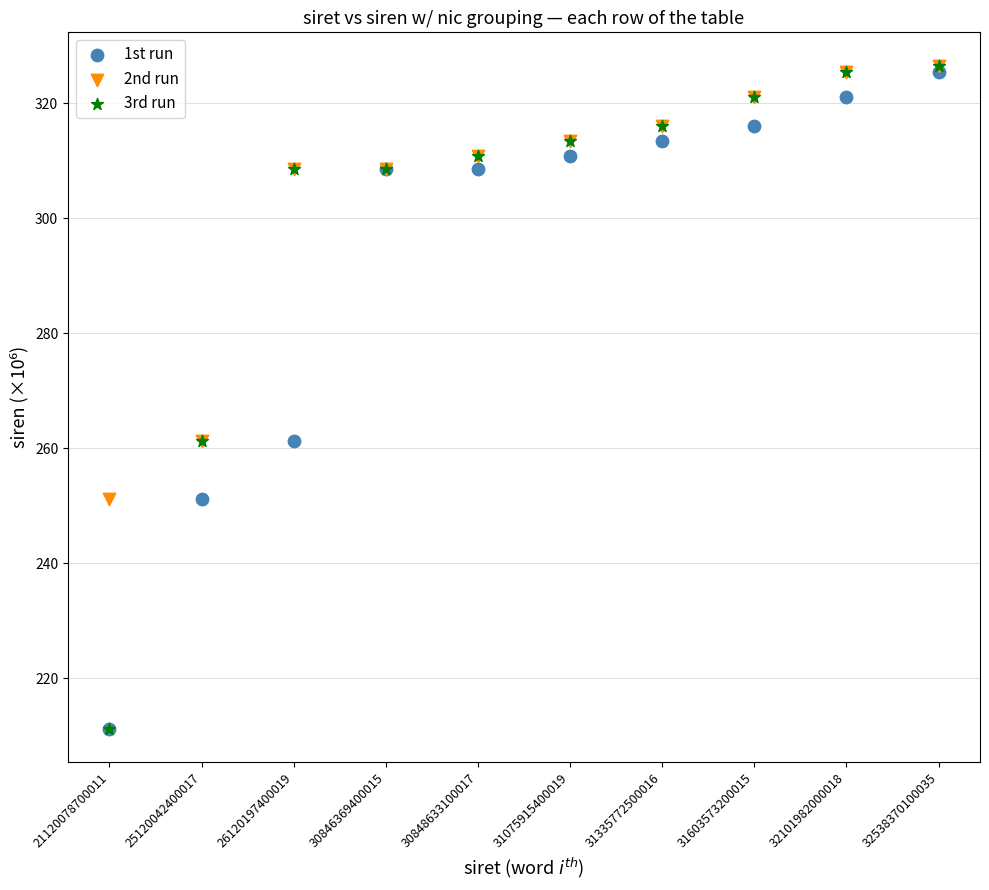

What are all the series names shown in the legend?

1st run, 2nd run, 3rd run